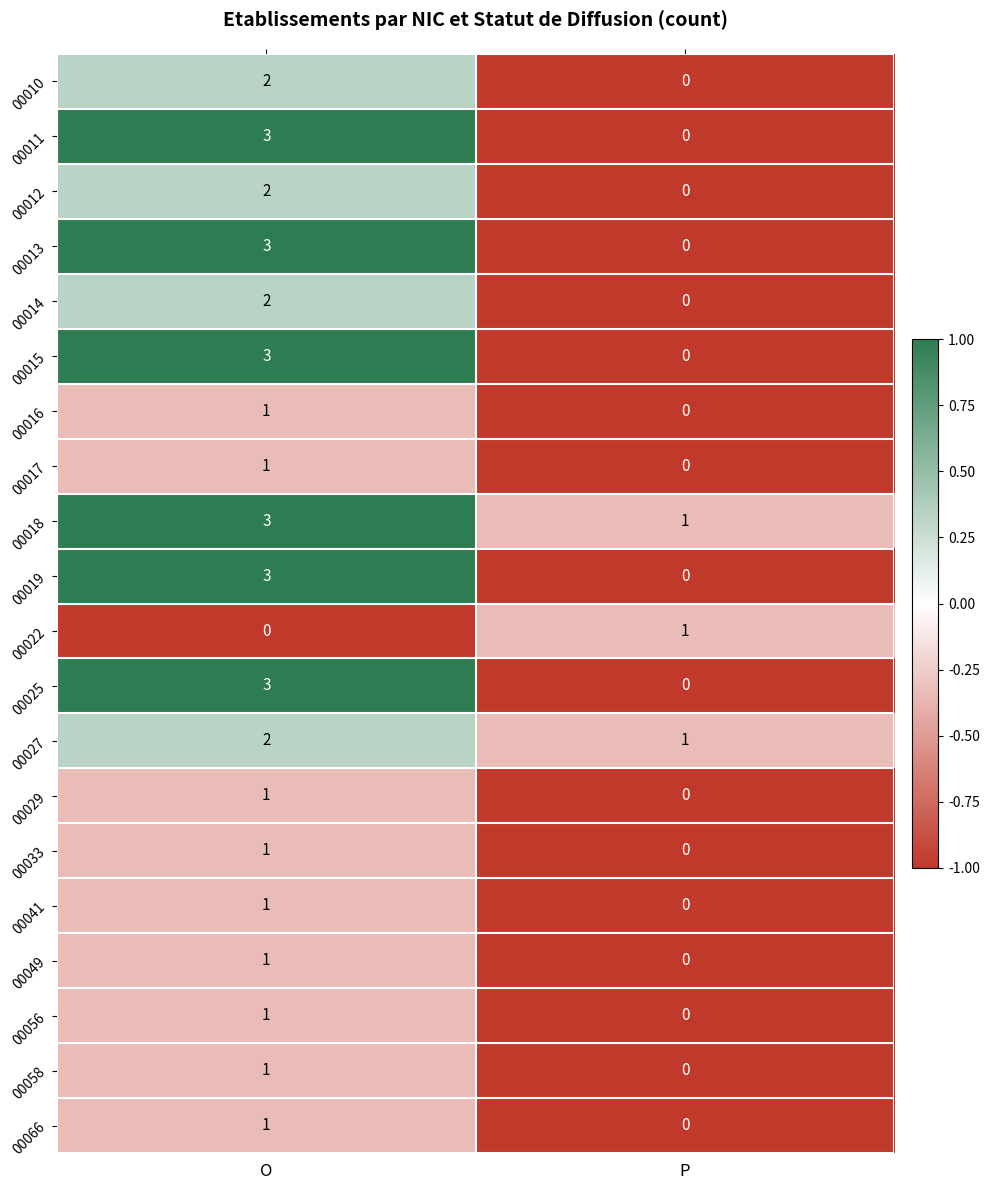

At which category is the sum across all series the highest?

O